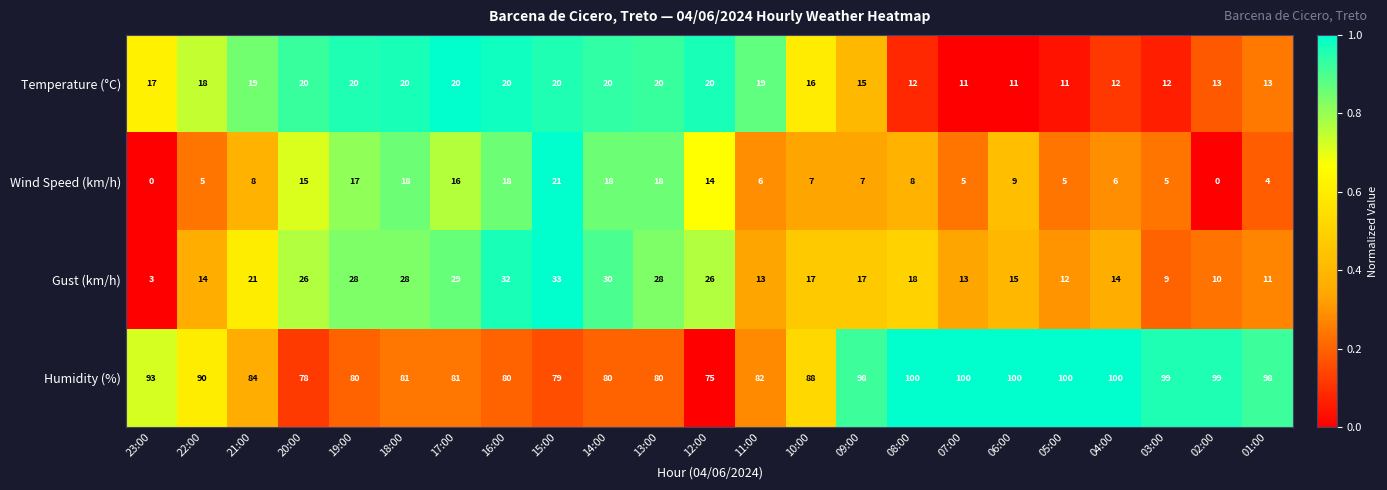

How many data points does each series have?

23